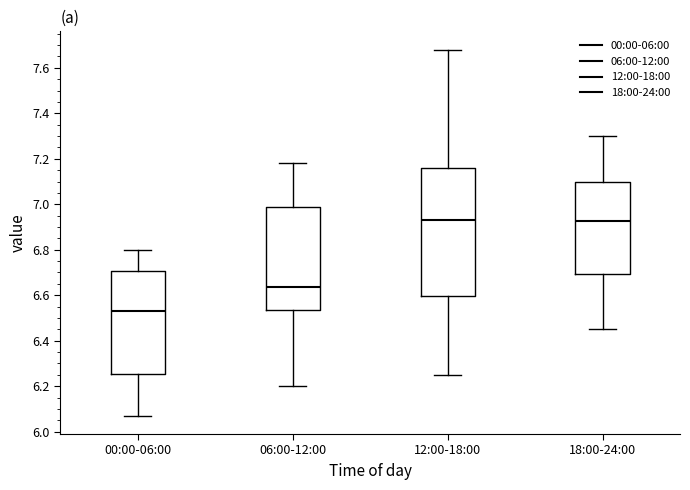

Reading left to right, transcribe this box plot: for each box, give where its median line is, the range the box spans, and where its two whiskers end, as read against the y-axis. The values are not printed on the chart, so give them approximately, as read against the axis.

00:00-06:00: median 6.54, box 6.26 to 6.70, whiskers 6.08 to 6.80
06:00-12:00: median 6.64, box 6.54 to 7.00, whiskers 6.20 to 7.18
12:00-18:00: median 6.94, box 6.60 to 7.16, whiskers 6.26 to 7.68
18:00-24:00: median 6.92, box 6.70 to 7.10, whiskers 6.46 to 7.30